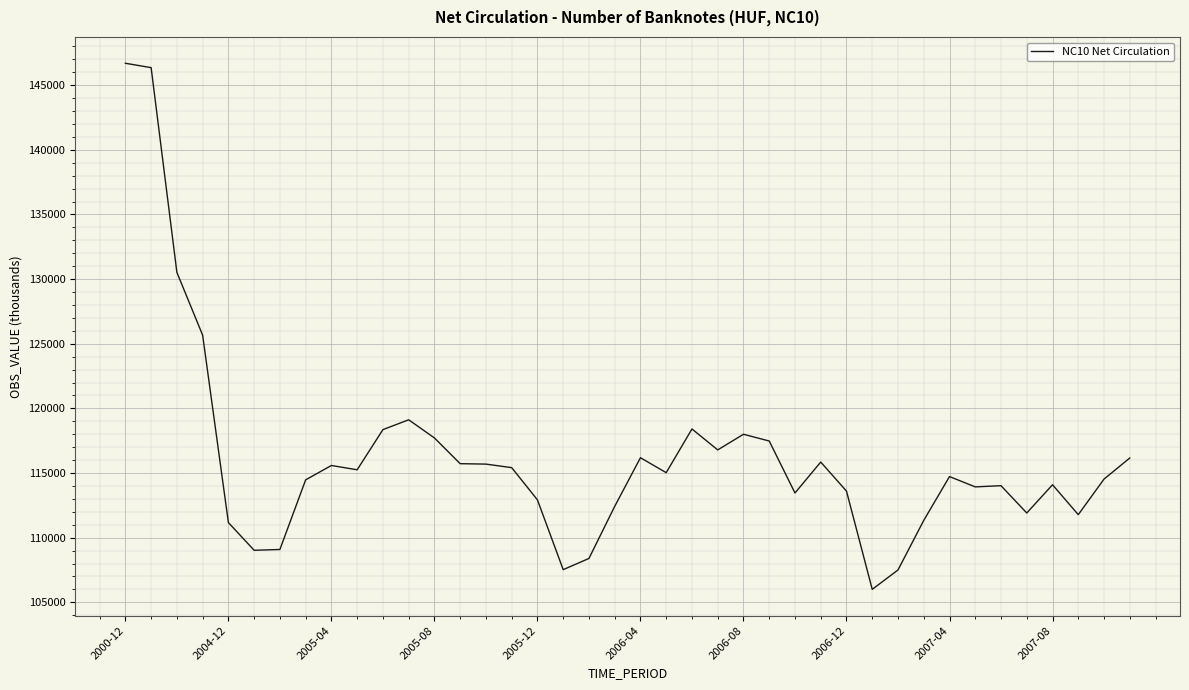

What is the maximum value shown in the chart?

146696.7